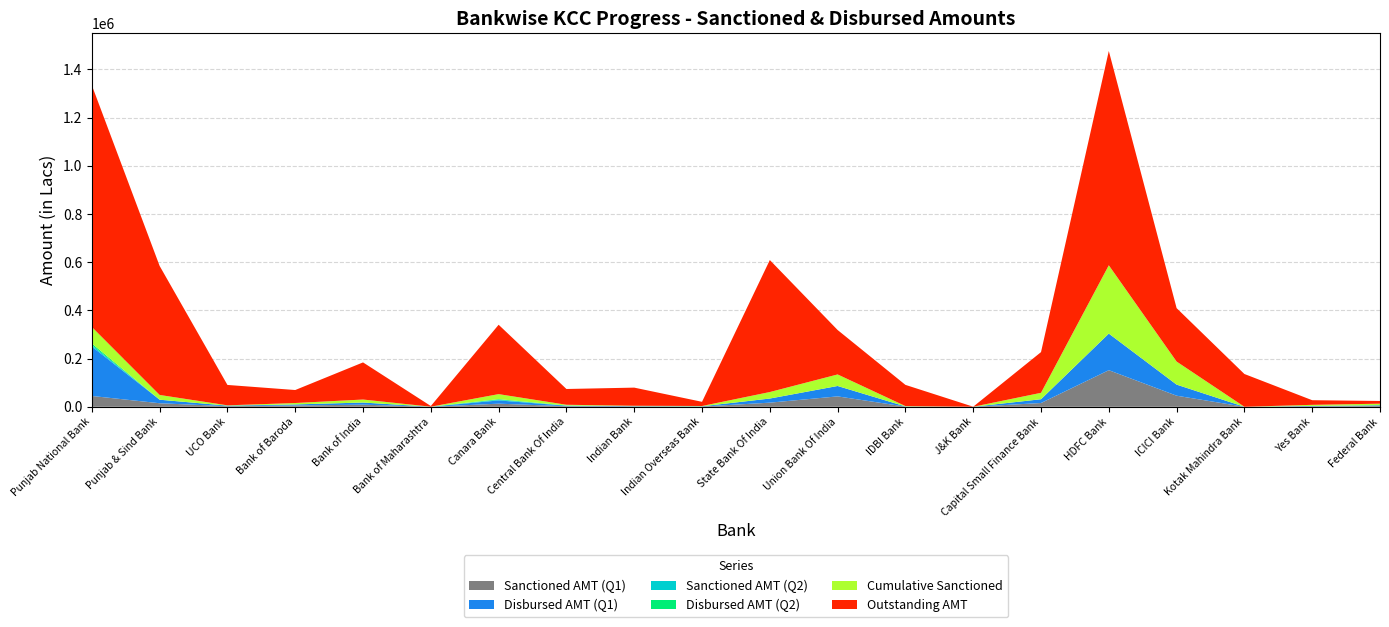

Reading left to right, what are all the values shown in this chart?

Sanctioned AMT (Q1): 44929.3	14684.8	2352.9	5380.0	8824.1	78.5	12919.7	2314.9	1312.2	991.6	17104.0	43160.1	735.7	23.1	15670.2	151814.2	45982.6	0.0	1816.5	3099.5
Disbursed AMT (Q1): 204878.1	14684.8	2352.9	4304.0	8824.1	78.5	13464.6	2124.5	1312.2	991.6	17104.0	43160.1	735.7	23.1	15670.2	151814.2	45982.6	0.0	1816.5	3099.5
Sanctioned AMT (Q2): 6051.0	0.0	0.0	102.7	0.0	83.0	2783.7	475.9	0.0	68.6	0.0	0.0	0.0	7.1	0.0	0.0	0.0	0.0	0.0	0.0
Disbursed AMT (Q2): 6754.8	0.0	0.0	102.7	0.0	83.0	2518.6	411.0	0.0	68.6	0.0	0.0	0.0	7.1	0.0	0.0	0.0	0.0	0.0	0.0
Cumulative Sanctioned: 68355.8	19696.8	1304.5	5761.3	12442.1	90.3	20819.5	3064.5	1598.5	1135.9	26987.1	47845.0	1439.6	28.9	26607.1	283367.0	95645.4	0.0	4436.9	6651.6
Outstanding AMT: 1002694.9	535203.5	84596.4	53893.2	154026.6	2753.8	287780.6	65438.4	75265.6	17348.1	547585.1	184355.1	87986.7	255.4	168853.5	889040.5	221677.6	136019.4	19227.7	11261.9